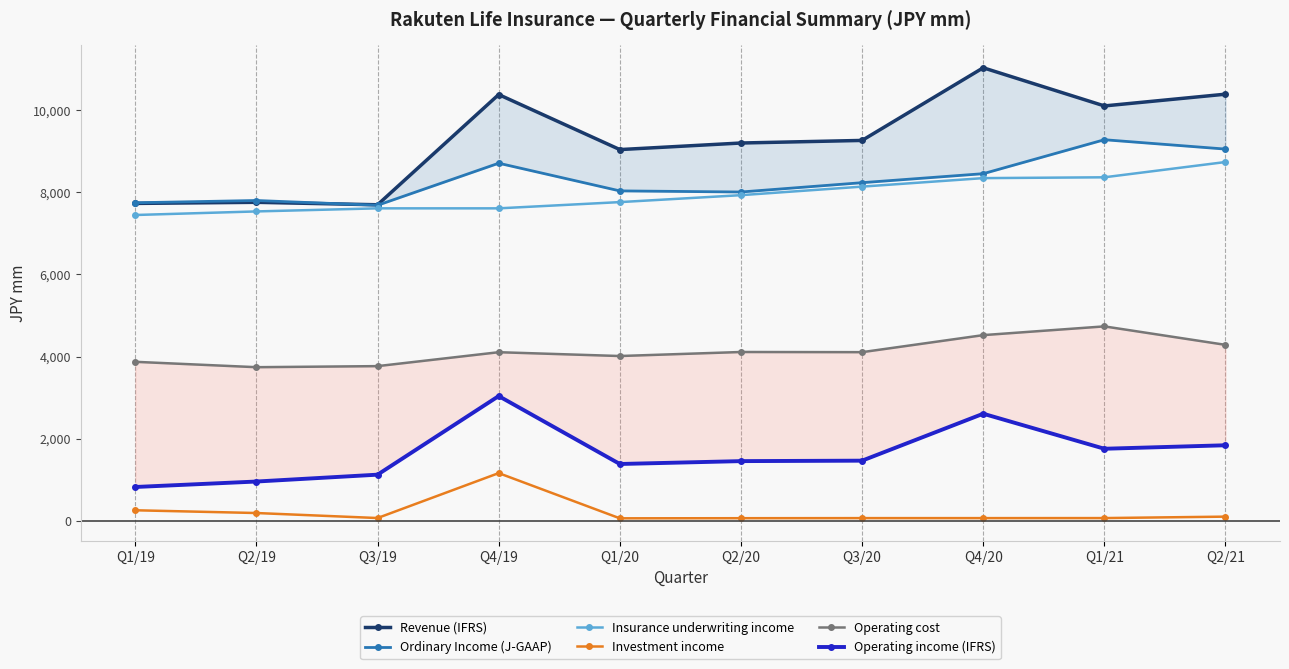

Where is the first local minimum for Revenue (IFRS)?

Q3/19